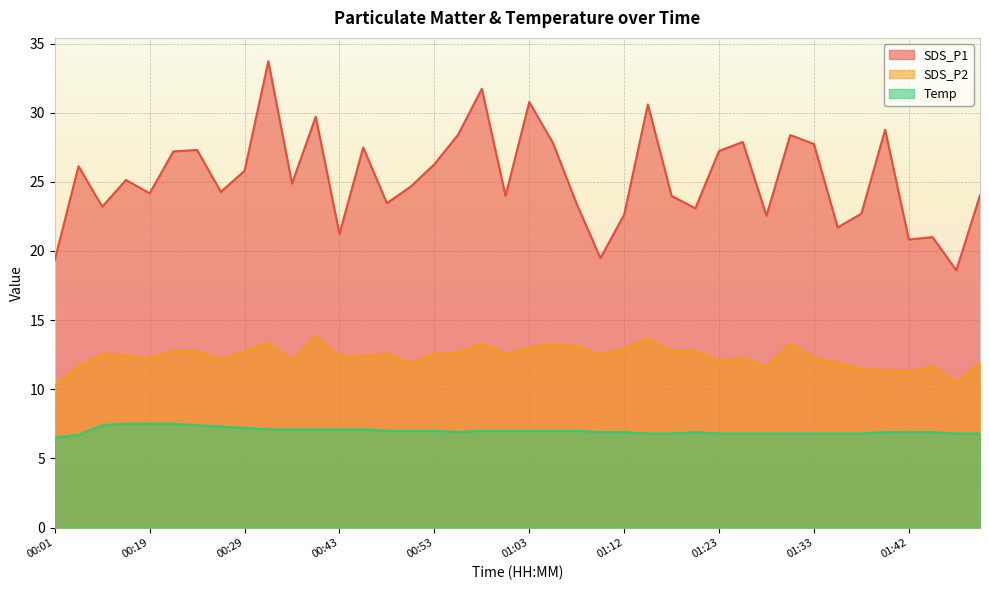

Rank the categories by SDS_P2 value from highest to lowest.

00:40, 01:15, 00:36, 00:57, 01:05, 01:30, 01:08, 01:03, 01:12, 00:22, 01:20, 00:24, 00:29, 01:17, 00:55, 00:15, 00:48, 00:53, 01:00, 01:10, 00:17, 00:43, 00:45, 01:25, 01:33, 00:19, 00:27, 00:38, 01:23, 01:35, 01:51, 00:50, 01:45, 00:04, 01:28, 01:37, 01:40, 01:42, 01:48, 00:01